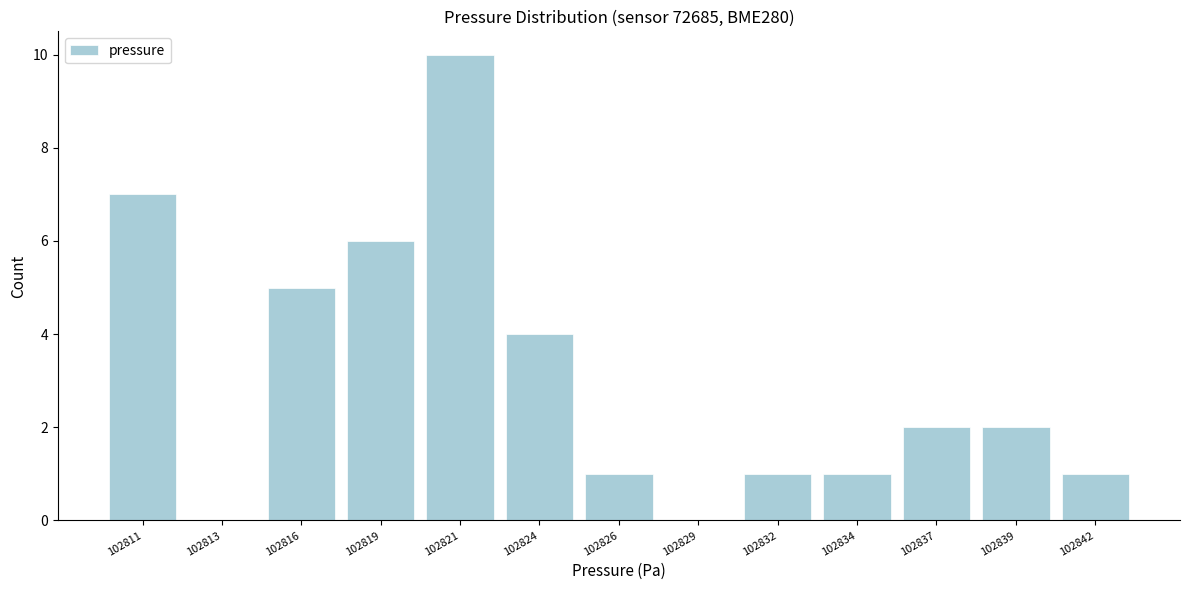

Reading right to left, transcribe all the data shown in this chart.

102842=1	102839=2	102837=2	102834=1	102832=1	102829=0	102826=1	102824=4	102821=10	102819=6	102816=5	102813=0	102811=7